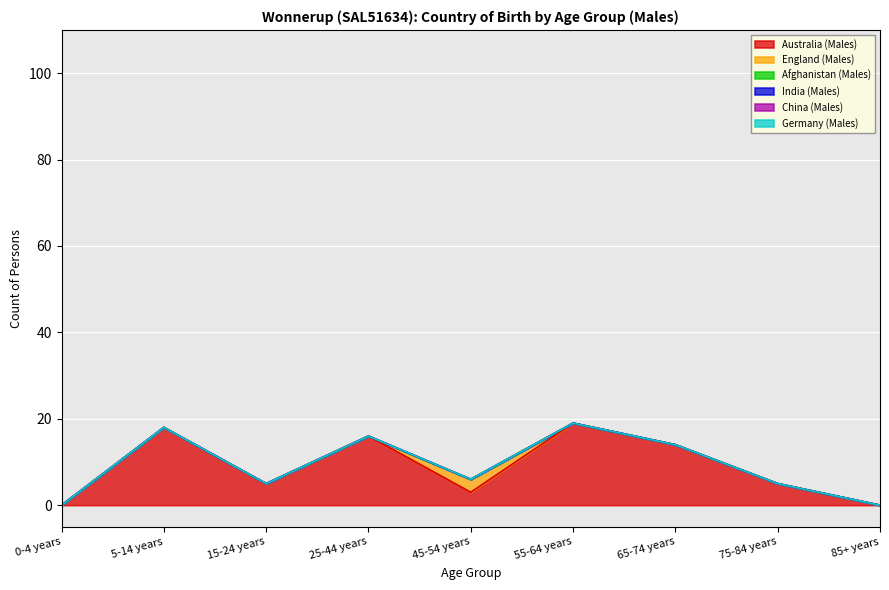

True or false: China (Males) and Australia (Males) cross at least once.

False